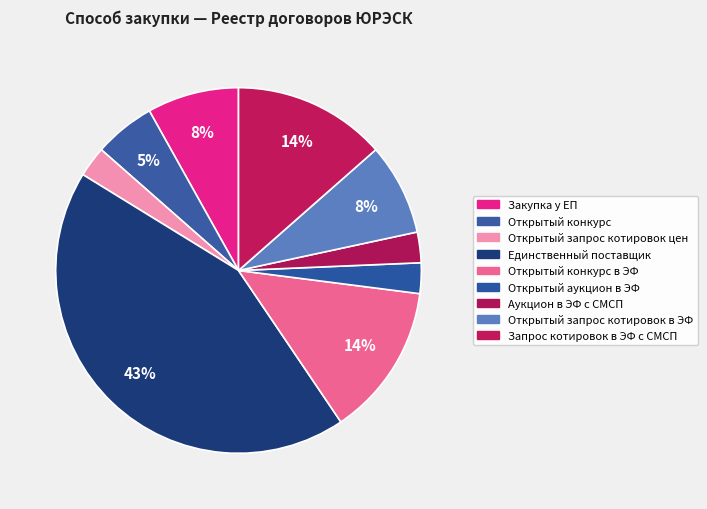

To the nearest percent, what is the difference between the largest and smallest slice percentages?

41%